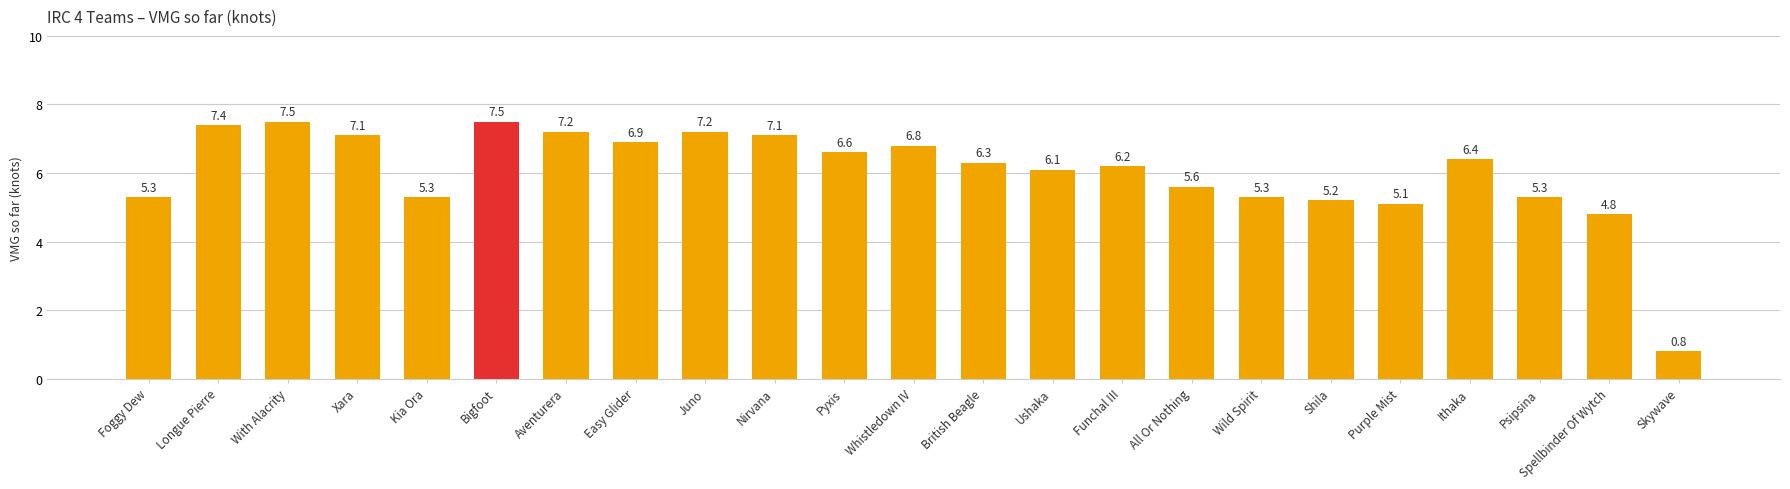

What is the label of the 11th bar from the right?

British Beagle